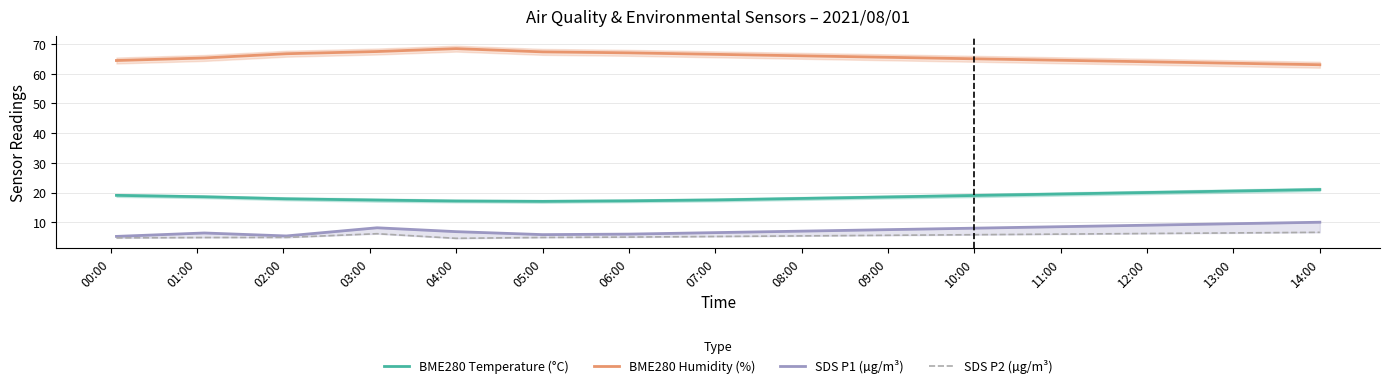

Which series has the largest total across all categories?

BME280 Humidity (%)